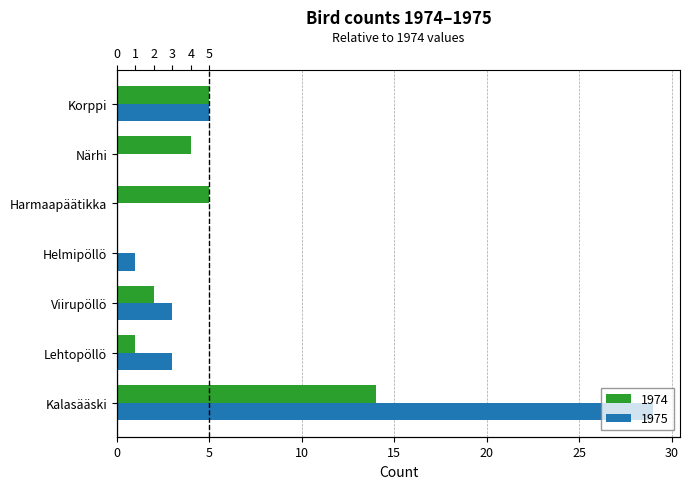

What is the difference between the second highest and second lowest values in the 1975 series?

5